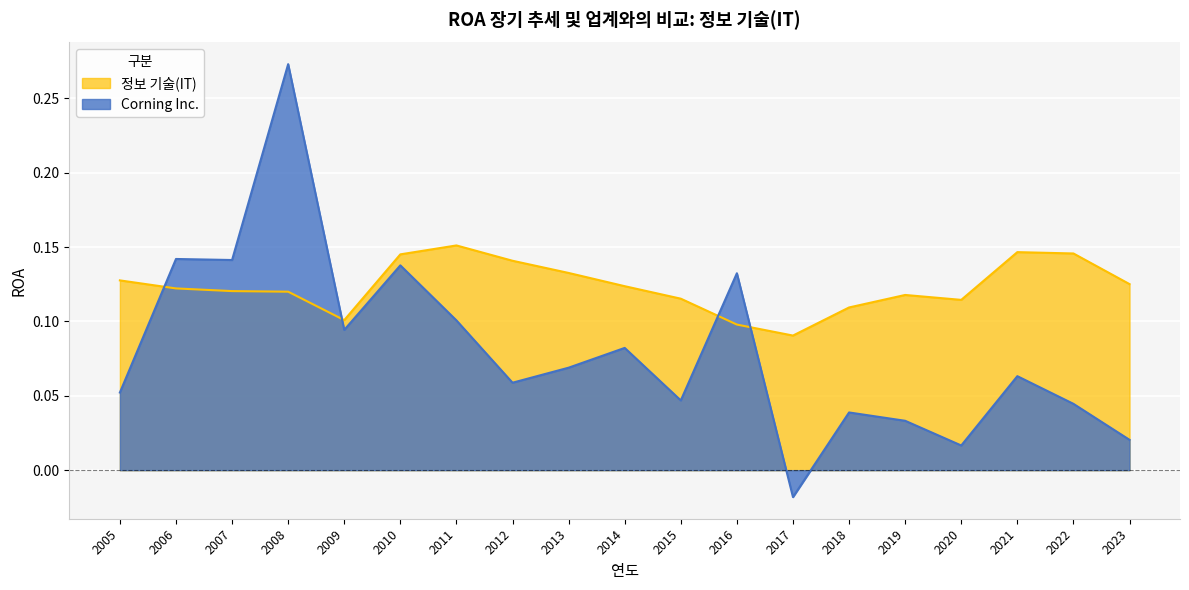

List the series in order of their overall mean, highest first.

정보 기술(IT), Corning Inc.